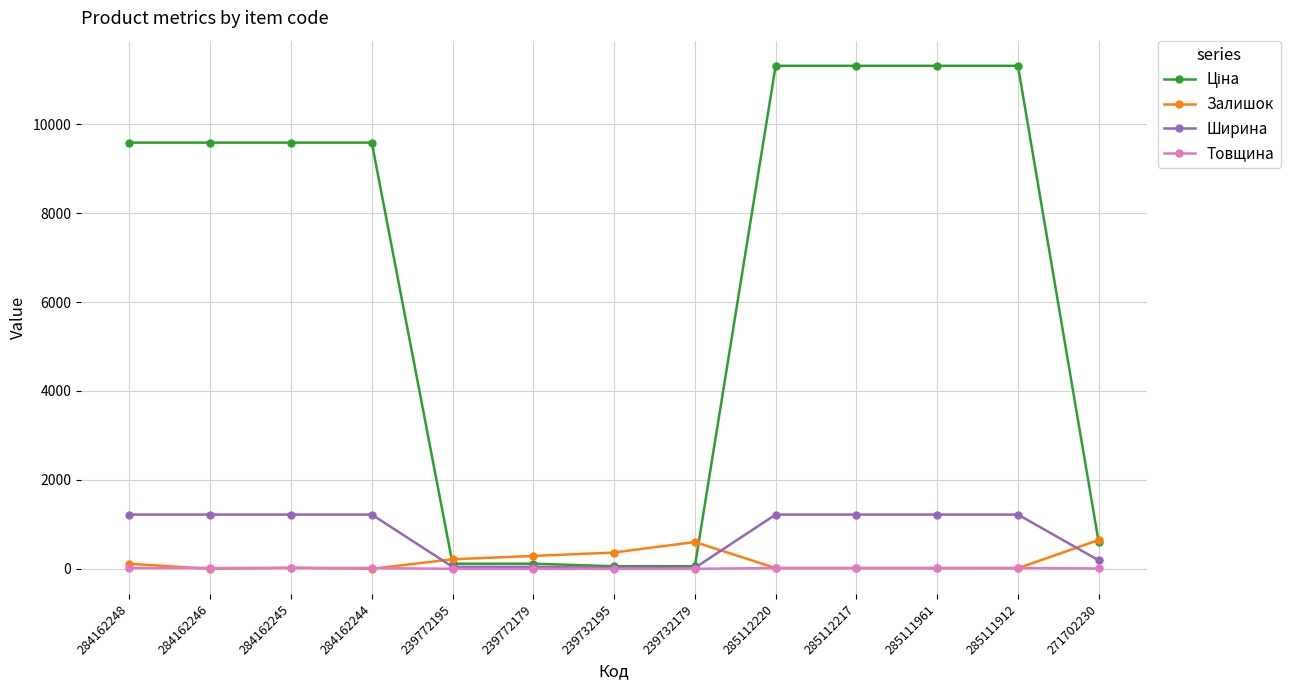

What is the difference between the maximum and minimum values in the Залишок series?

649.0